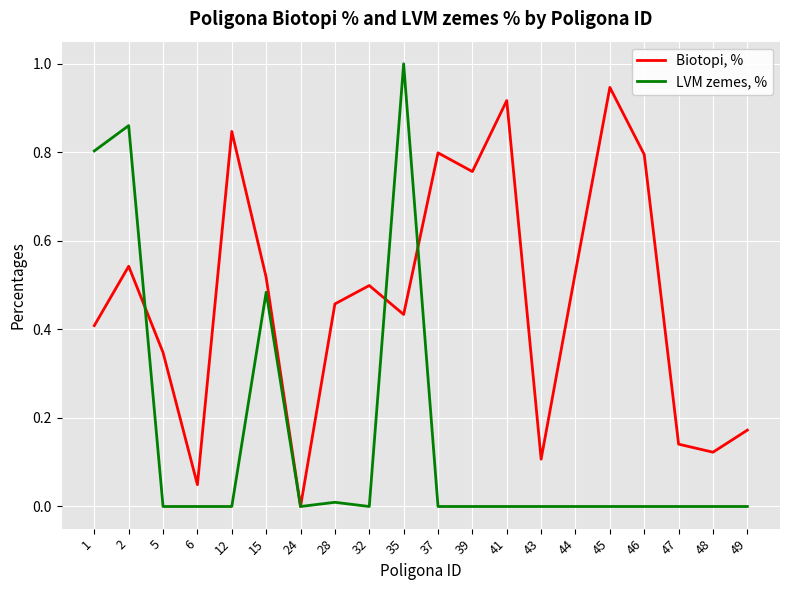

At 35, list the series in order from largest to smallest.

LVM zemes, %, Biotopi, %